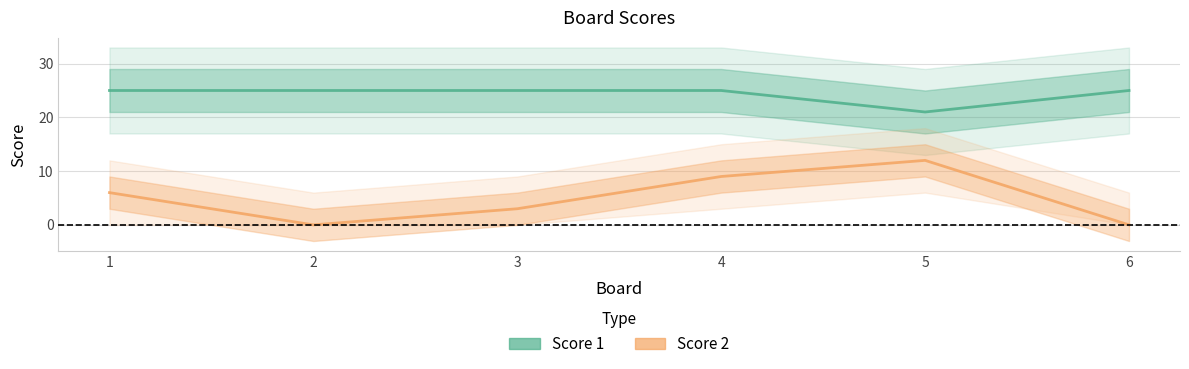

How many interior local valleys does the Score 1 series have?

1